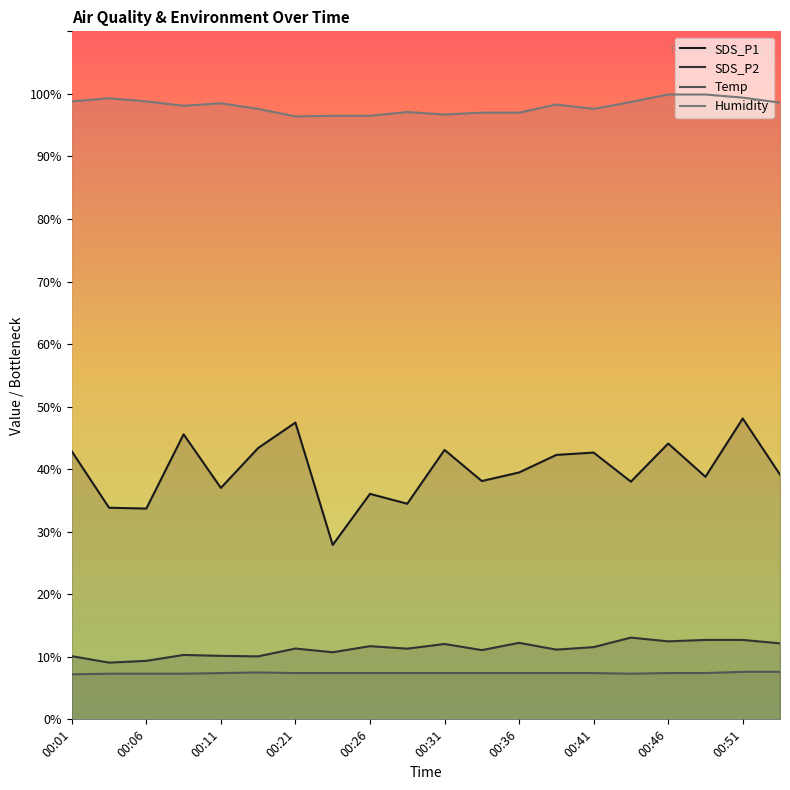

What is the minimum value for Temp?

7.2